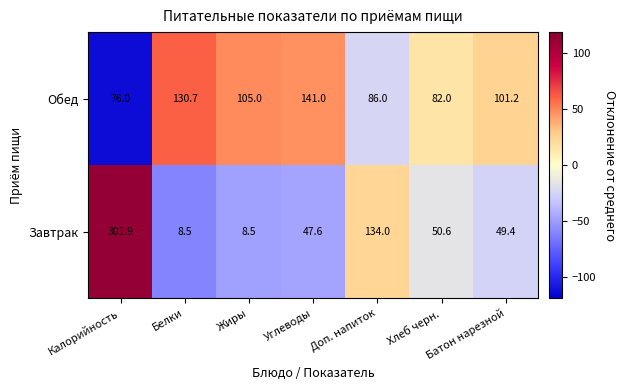

What is the greatest value displayed?

301.9